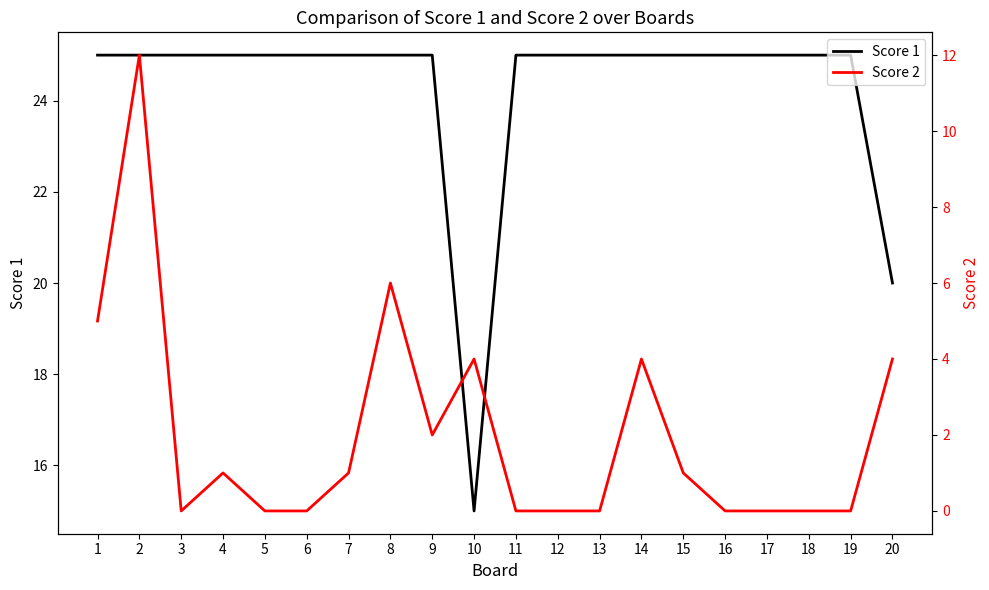

At which category is the sum across all series the highest?

2